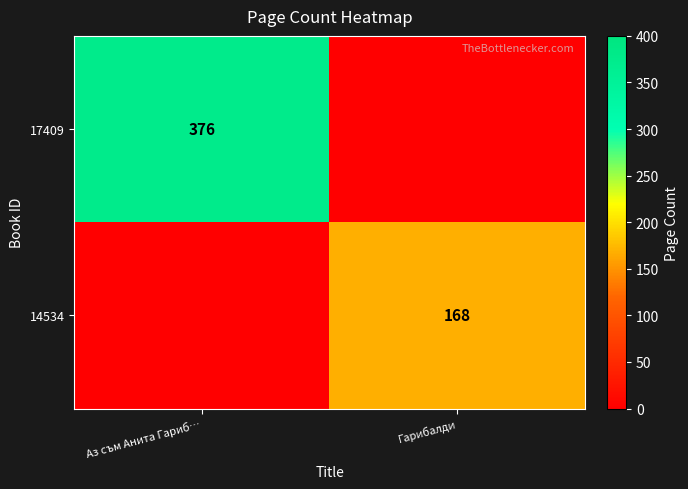

The 17409 series shows 376 at Аз съм Анита Гариб…. True or false?

True